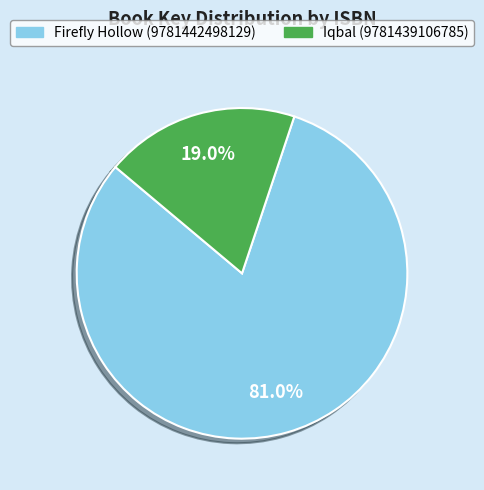

Rank the categories by value from lowest to highest.

Iqbal (9781439106785), Firefly Hollow (9781442498129)